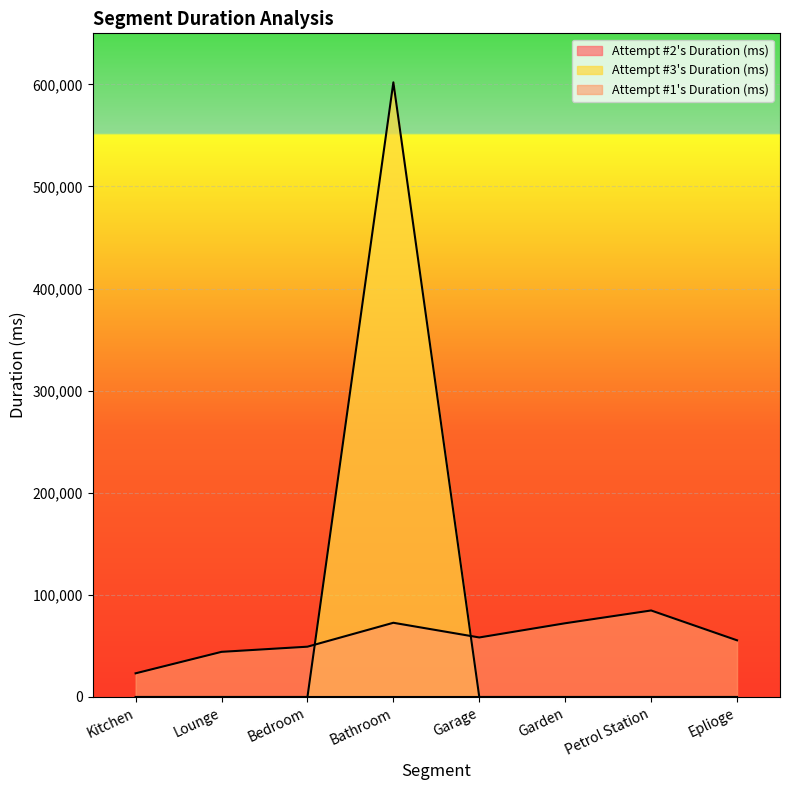

Rank the categories by value from highest to lowest.

Bathroom, Kitchen, Lounge, Bedroom, Garage, Garden, Petrol Station, Eplioge